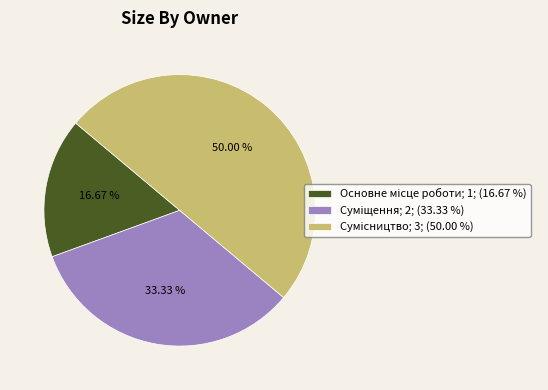

To the nearest percent, what is the difference between the Сумісництво and Суміщення slice percentages?

17%